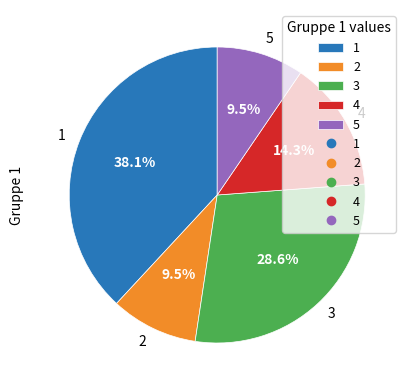

Does any single category account for the majority?

No